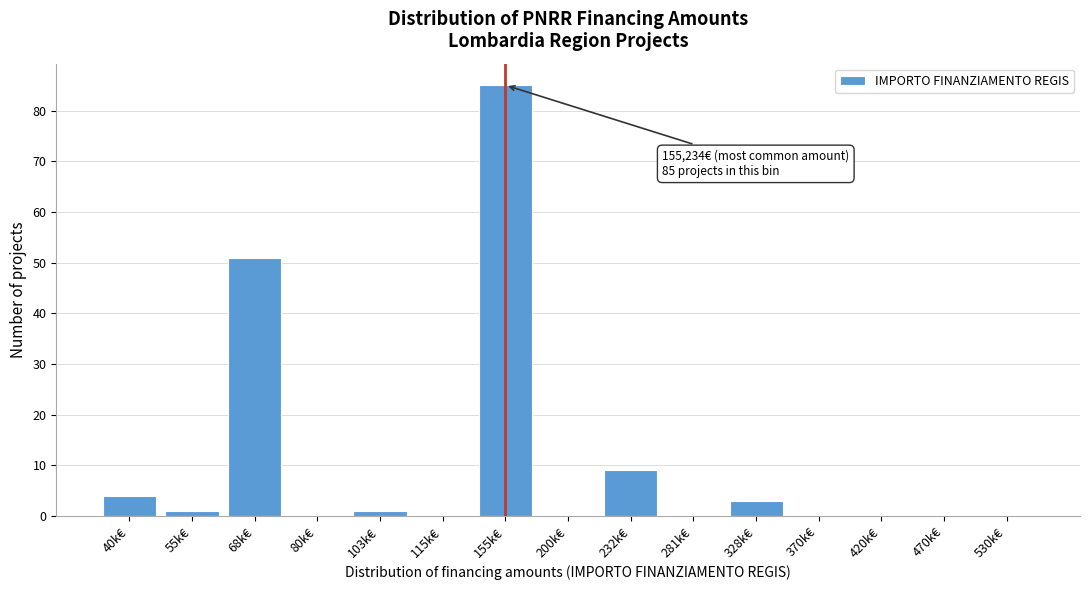

Reading left to right, transcribe all the data shown in this chart.

40k€=4	55k€=1	68k€=51	80k€=0	103k€=1	115k€=0	155k€=85	200k€=0	232k€=9	281k€=0	328k€=3	370k€=0	420k€=0	470k€=0	530k€=0